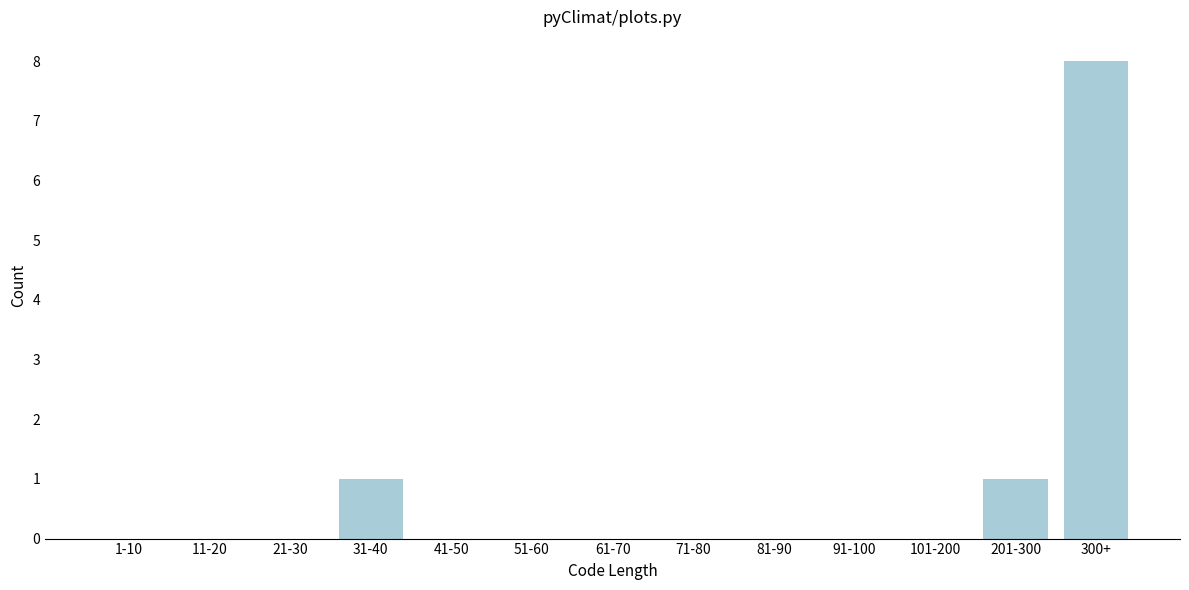

Reading right to left, list all the values displayed in this chart.

300+=8	201-300=1	101-200=0	91-100=0	81-90=0	71-80=0	61-70=0	51-60=0	41-50=0	31-40=1	21-30=0	11-20=0	1-10=0